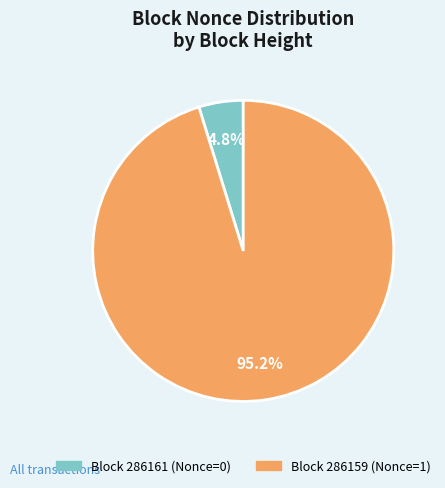

How many slices are in this pie chart?

2